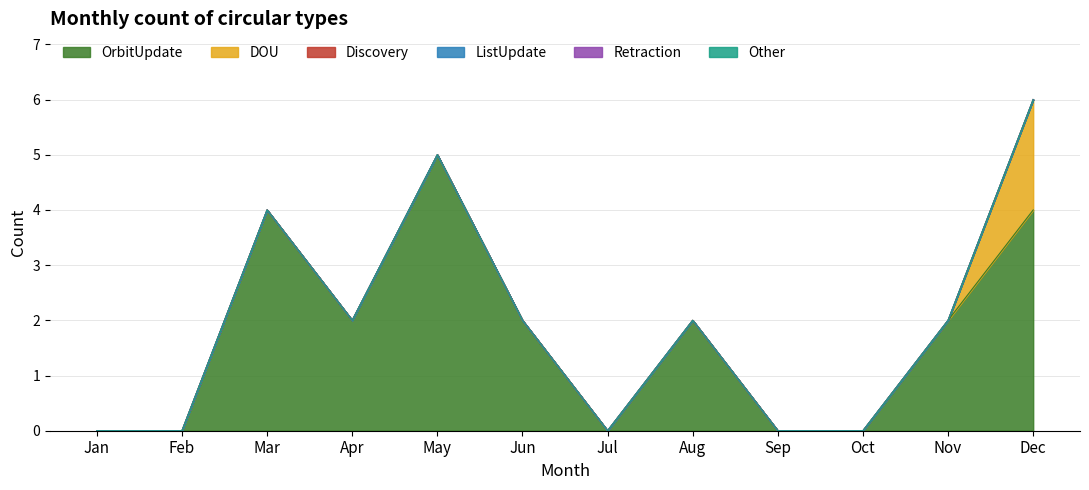

List the series in order of their peak value, lowest first.

Discovery, ListUpdate, Retraction, Other, DOU, OrbitUpdate